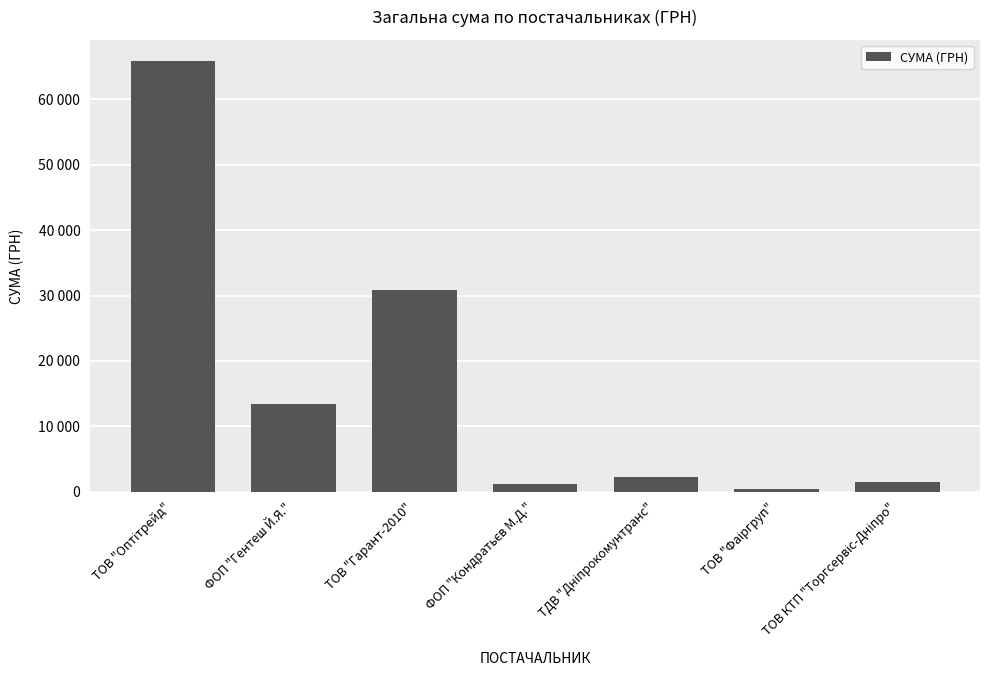

What is the smallest value displayed?

367